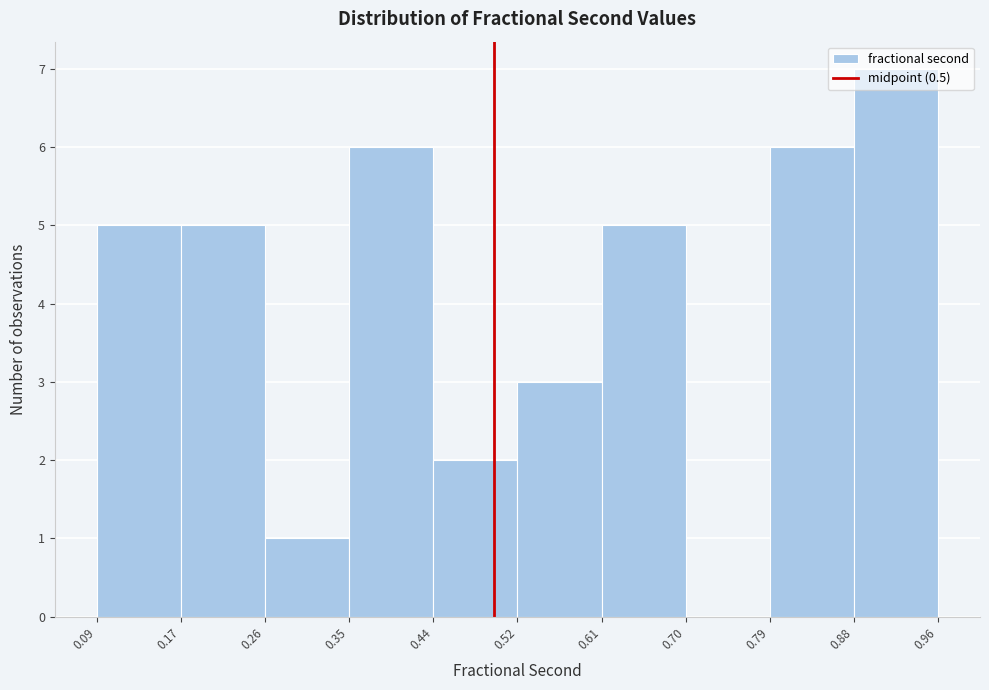

Over which range of the x-axis is the bar tallest?

0.88 to 0.96